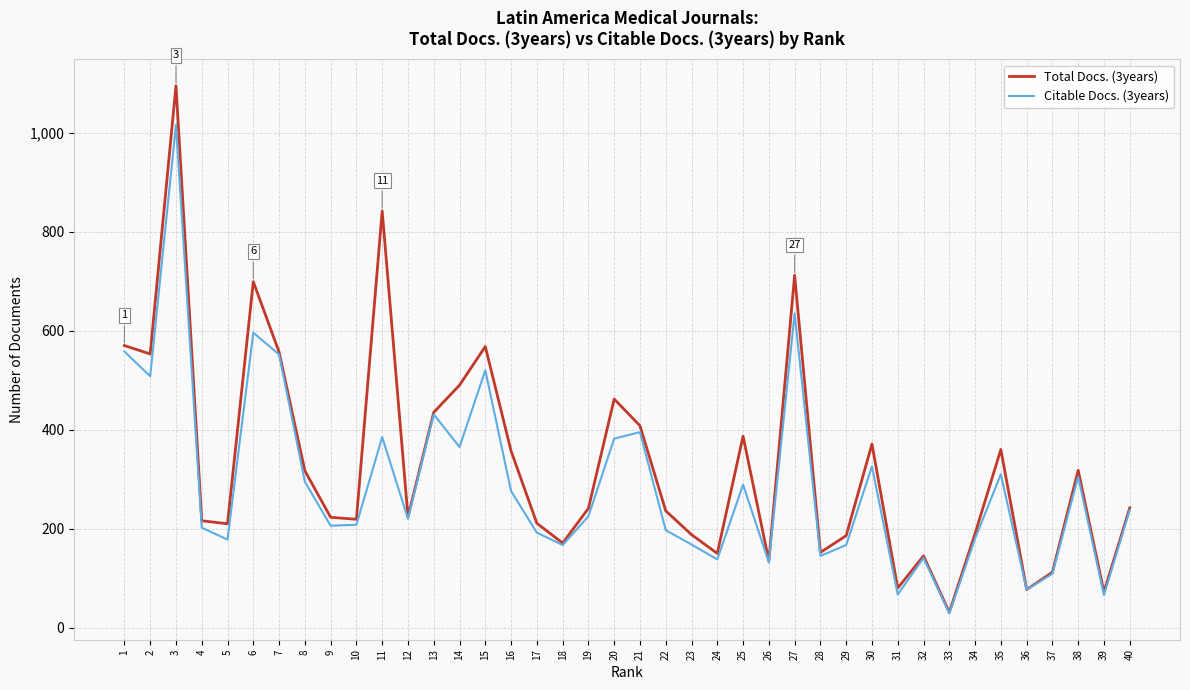

How many lines are shown in the chart?

2